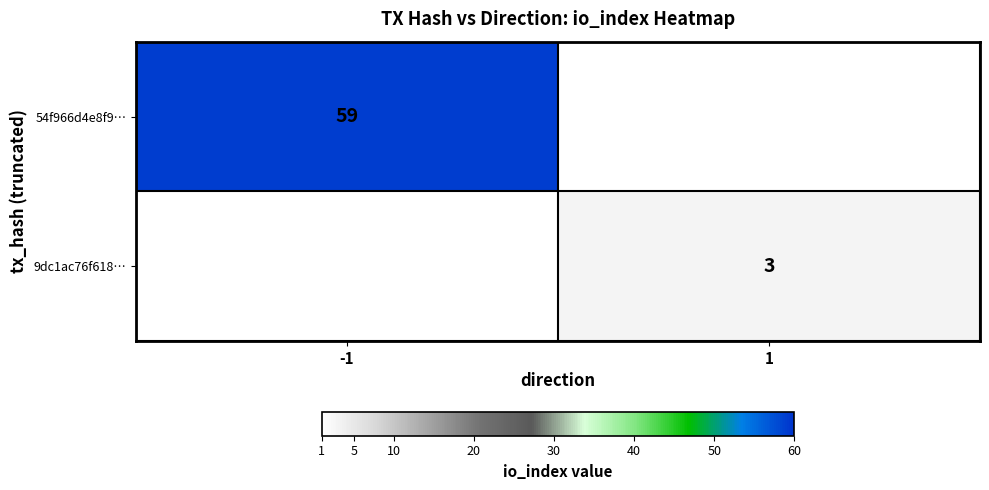

The 54f966d4e8f9… series shows 59 at -1. True or false?

True